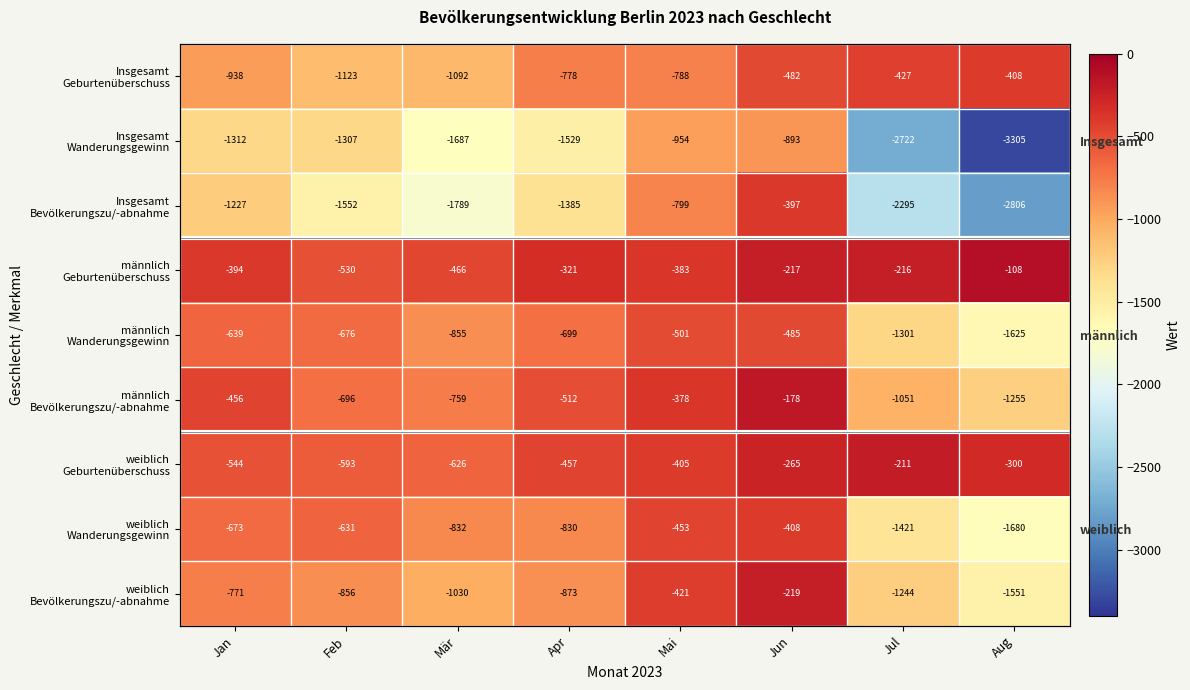

What is the sum of all Insgesamt Bevölkerungszu/-abnahme values?

-12250